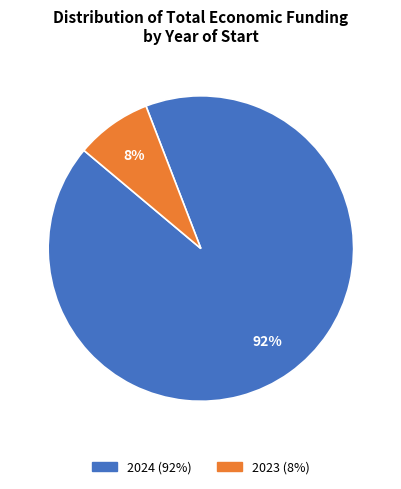

To the nearest percent, what is the difference between the largest and smallest slice percentages?

84%